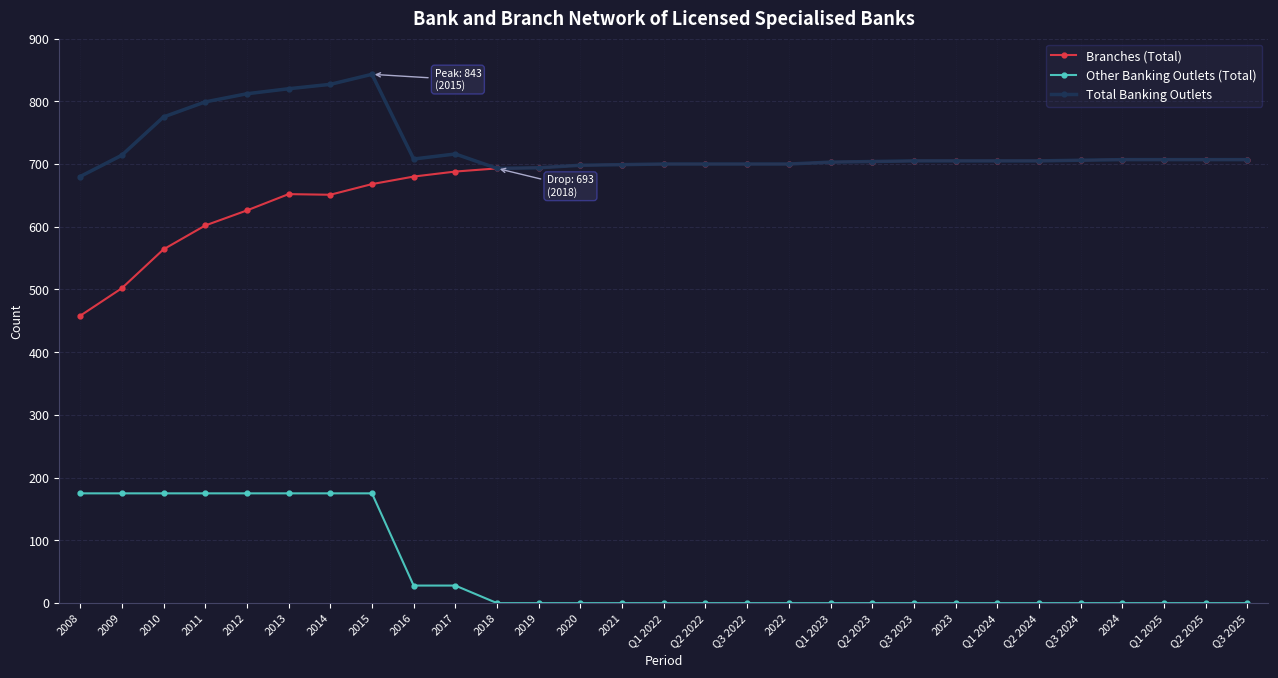

The Other Banking Outlets (Total) series shows 0 at Q3 2022. True or false?

True